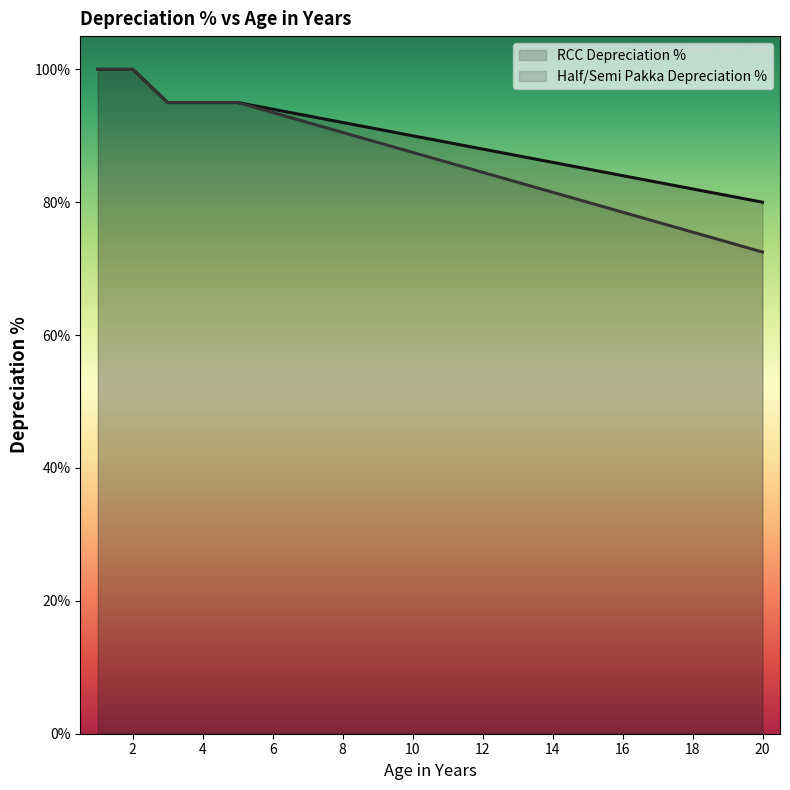

True or false: Half/Semi Pakka Depreciation % and RCC Depreciation % intersect in this chart.

False